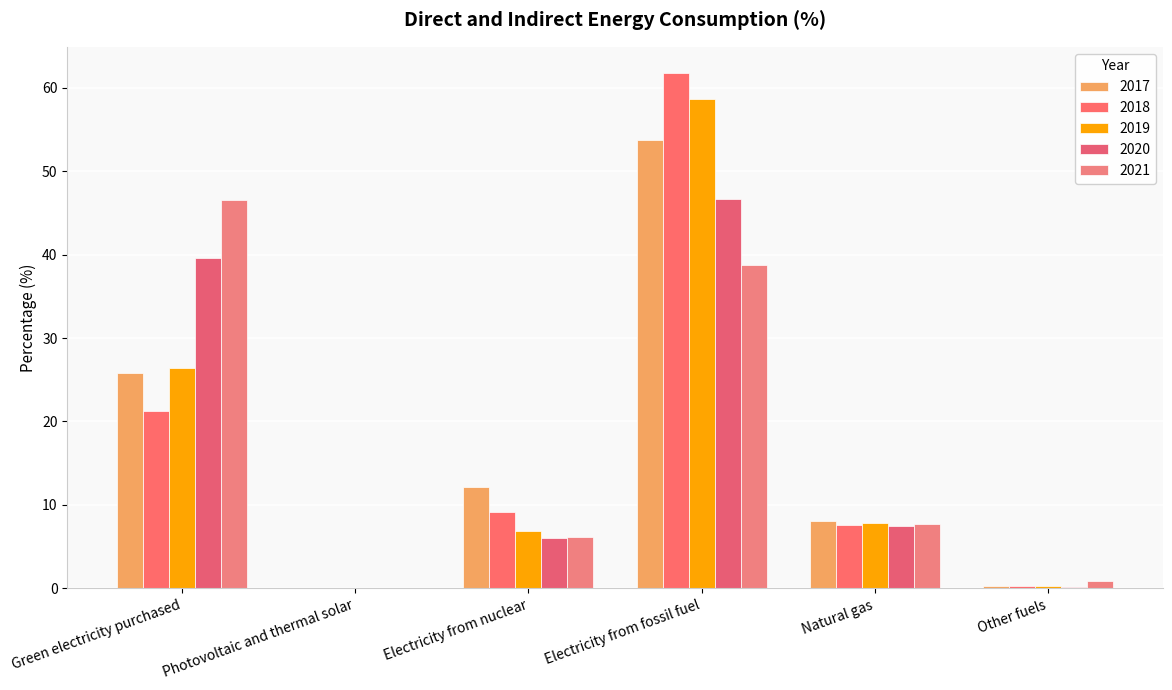

Are the bars horizontal?

No